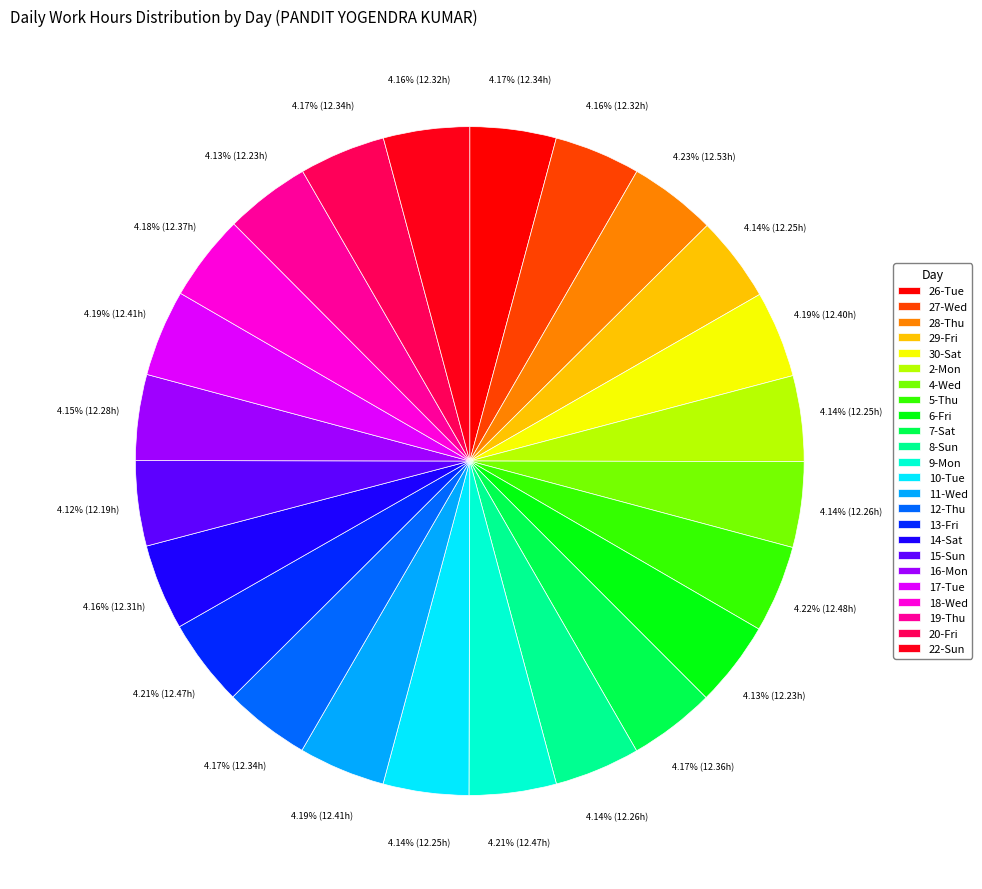

What is the ratio of the value at 4-Wed to the value at 14-Sat?

1.0